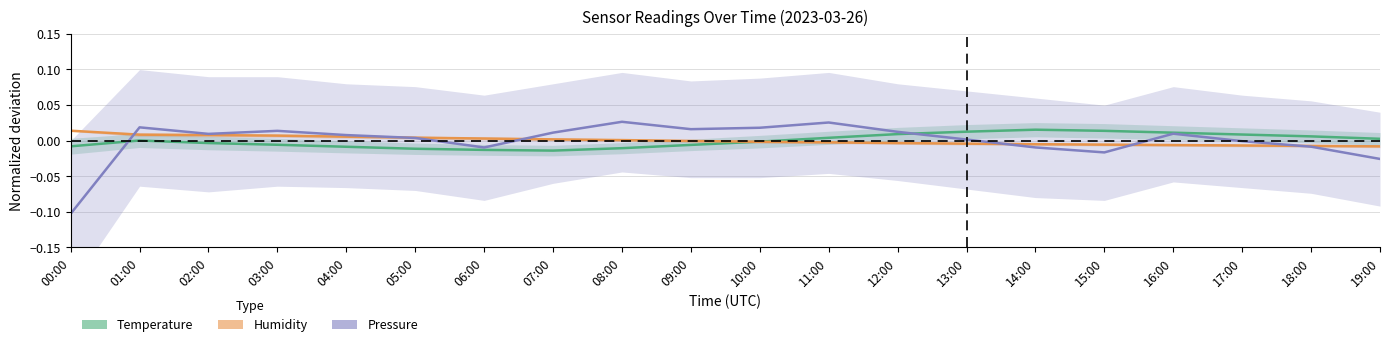

How many data points does each series have?

20